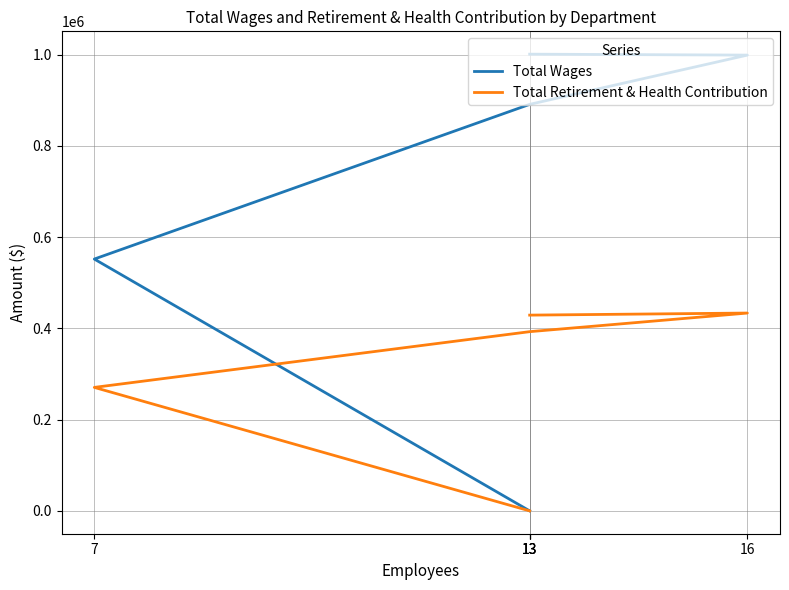

True or false: Total Retirement & Health Contribution and Total Wages cross at least once.

False